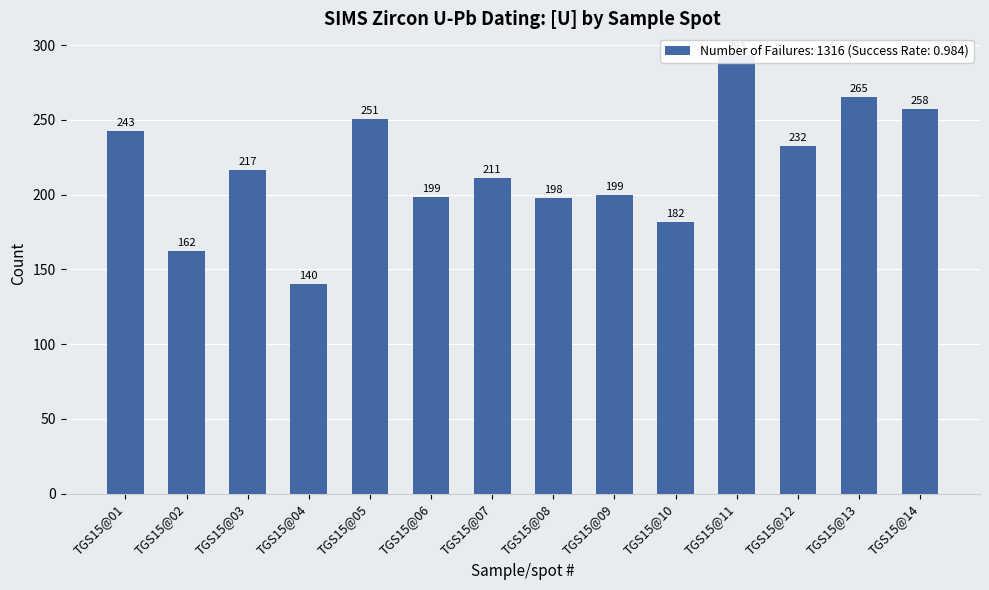

How many data points are above 216?

7